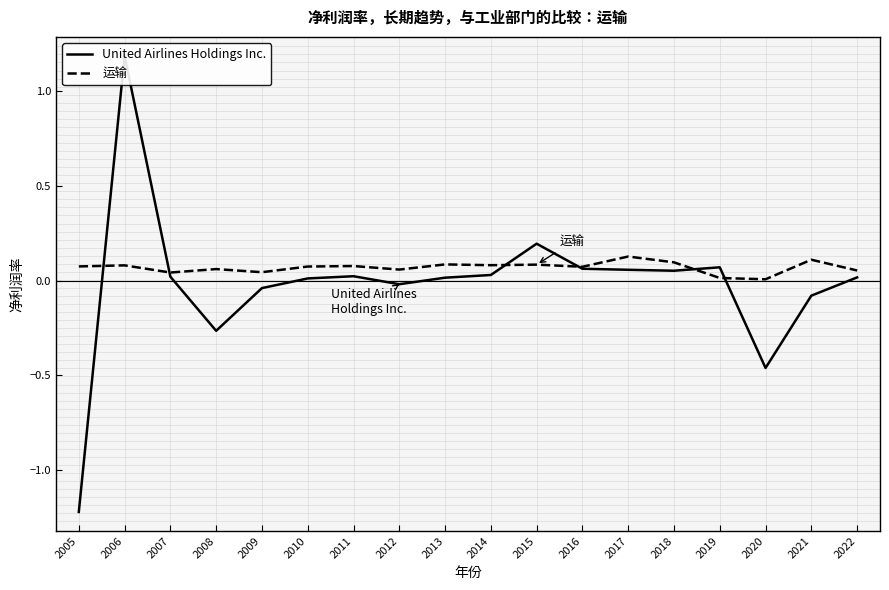

What is the lowest value of the United Airlines Holdings Inc. series?

-1.2